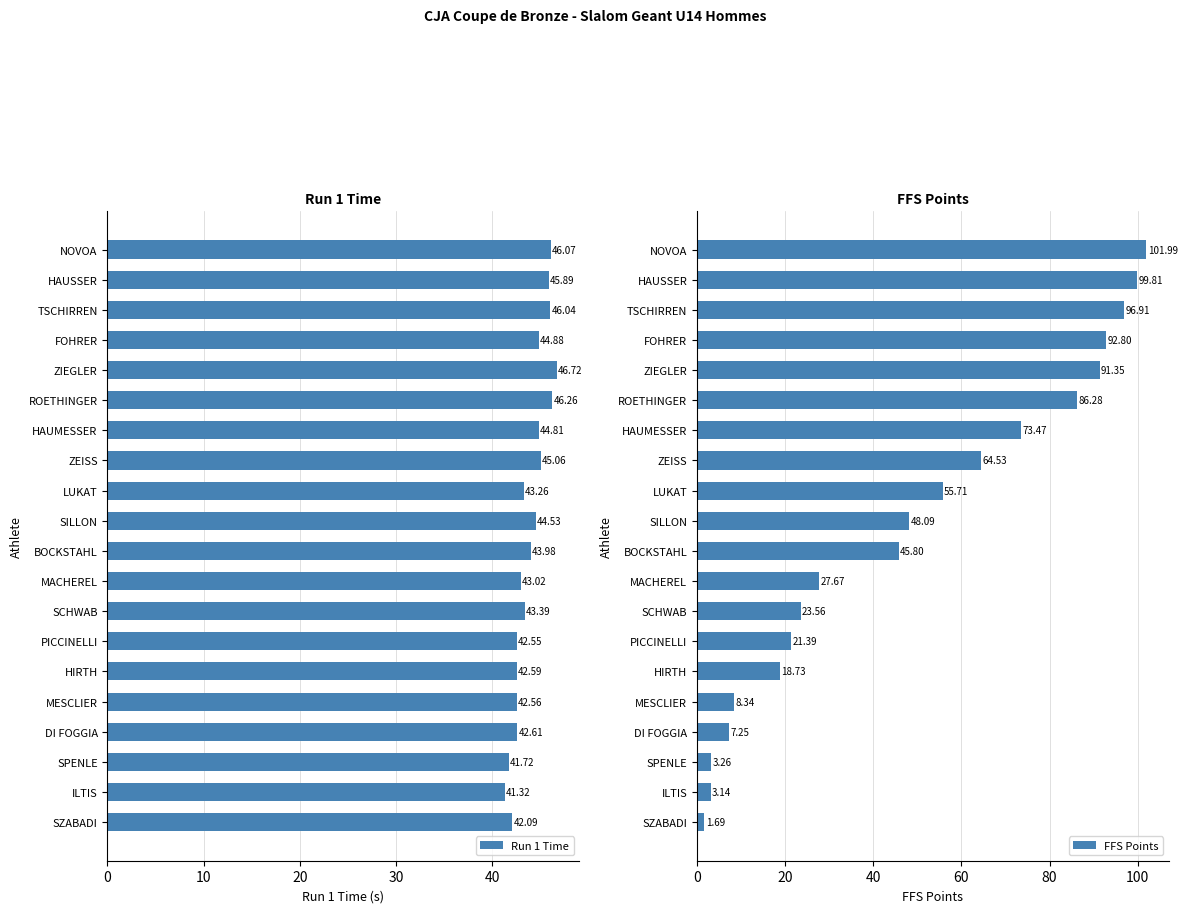

At which label is Run 1 Time closest to 44?

BOCKSTAHL